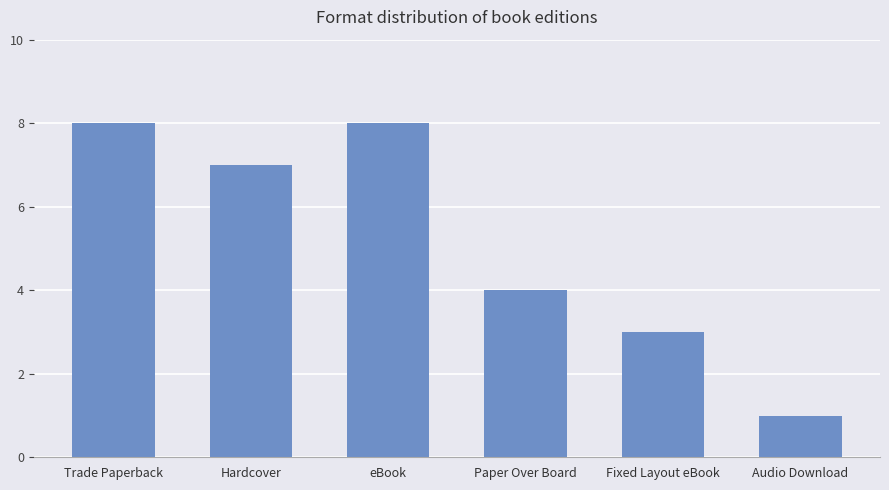

True or false: the data shows 4 at Hardcover.

False